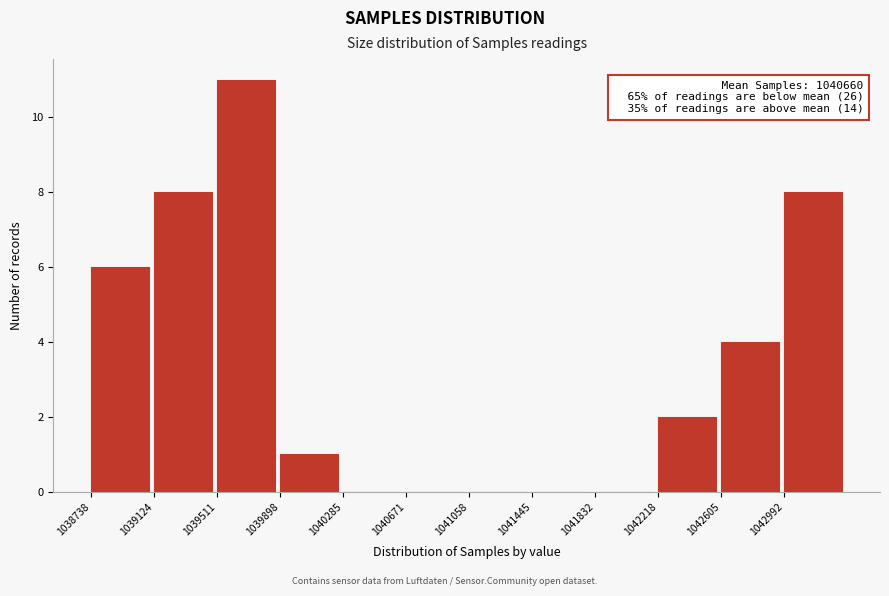

Which range on the x-axis has the tallest bar?

1039500 to 1039900